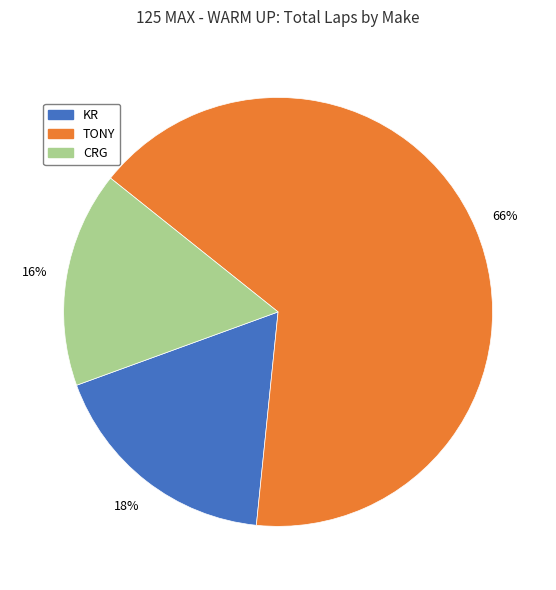

To the nearest percent, what is the difference between the largest and smallest slice percentages?

50%